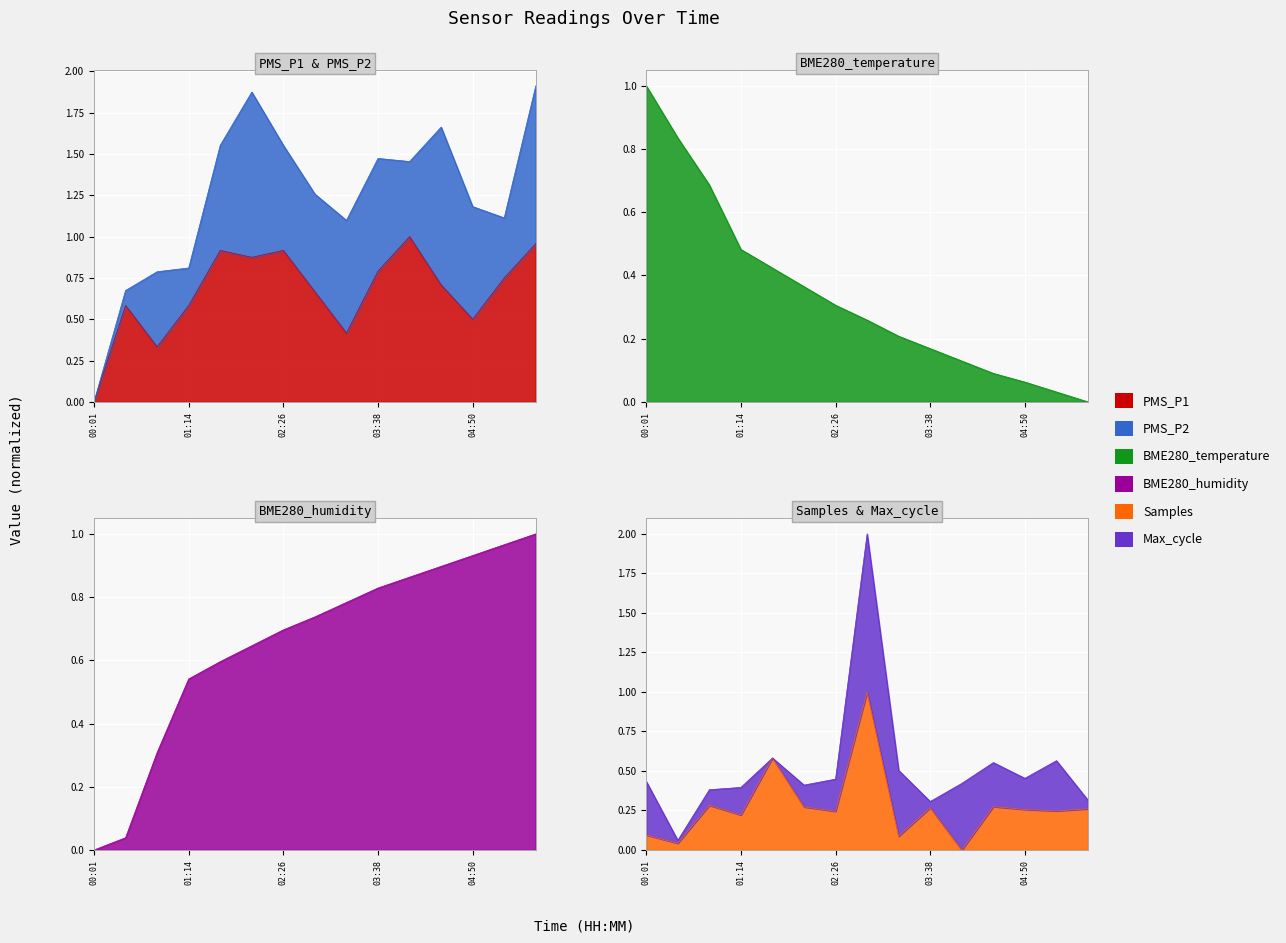

At which category does Samples reach its first local peak?

00:50